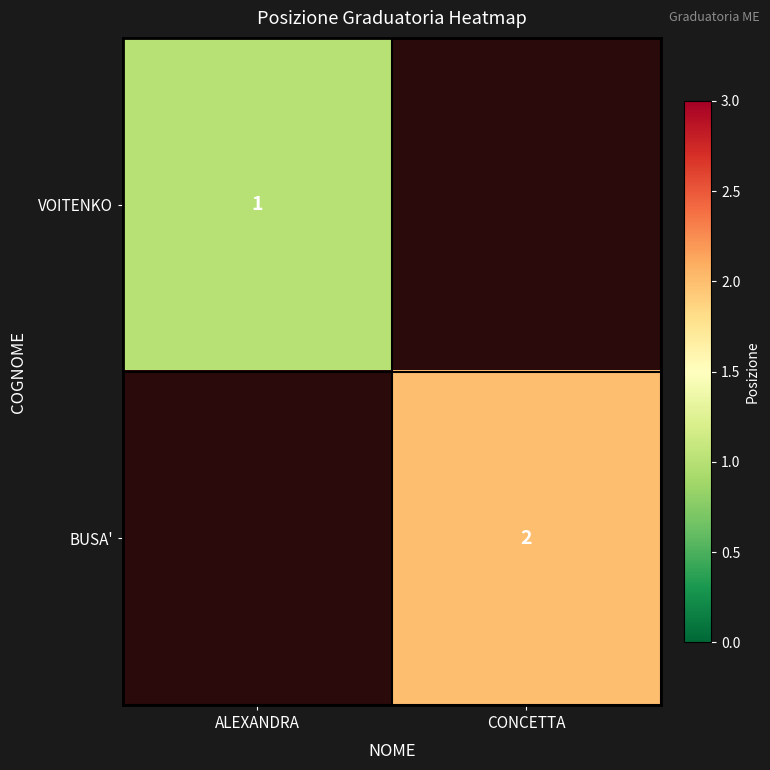

True or false: VOITENKO has a value of 1 at ALEXANDRA.

True